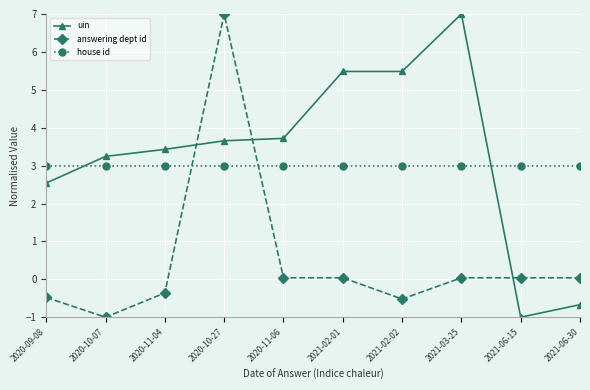

At which category is the sum across all series the highest?

2020-10-27